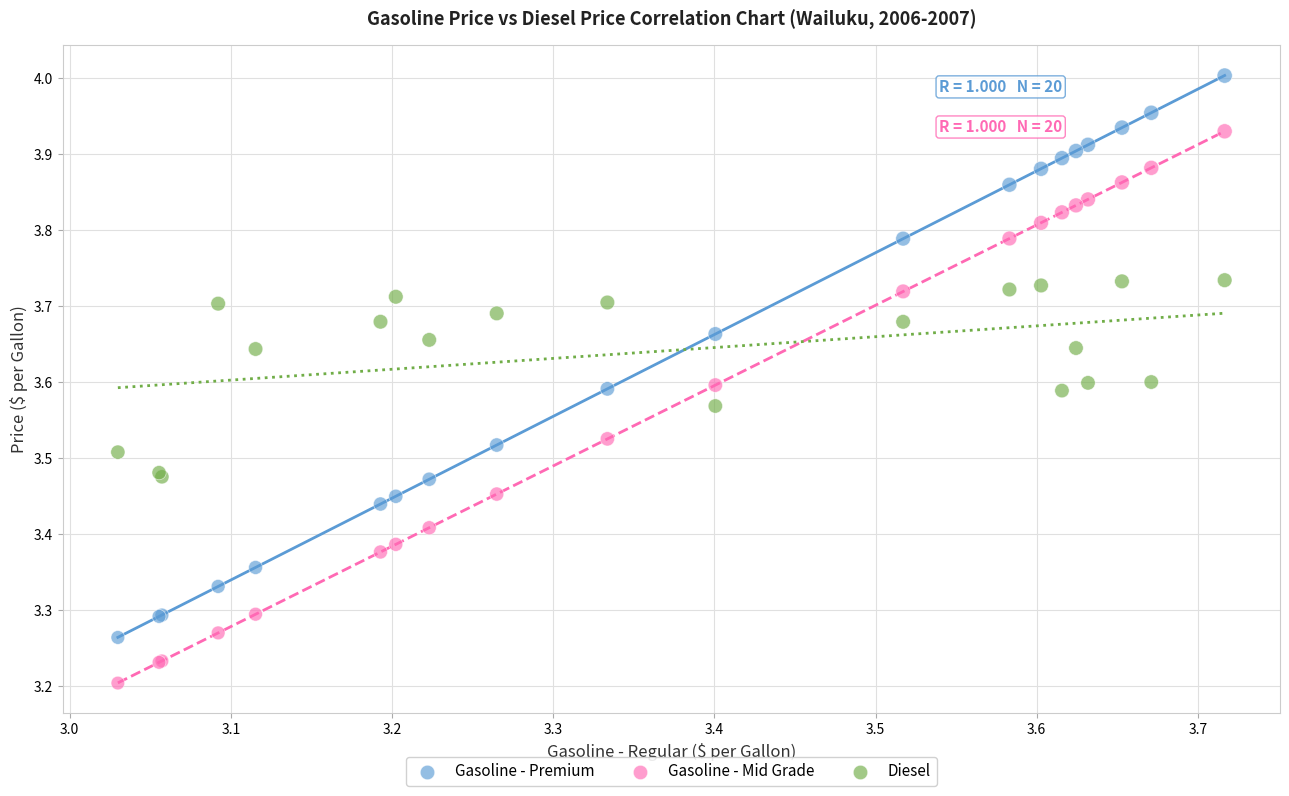

Which series contains the lowest Y value?

Gasoline - Mid Grade